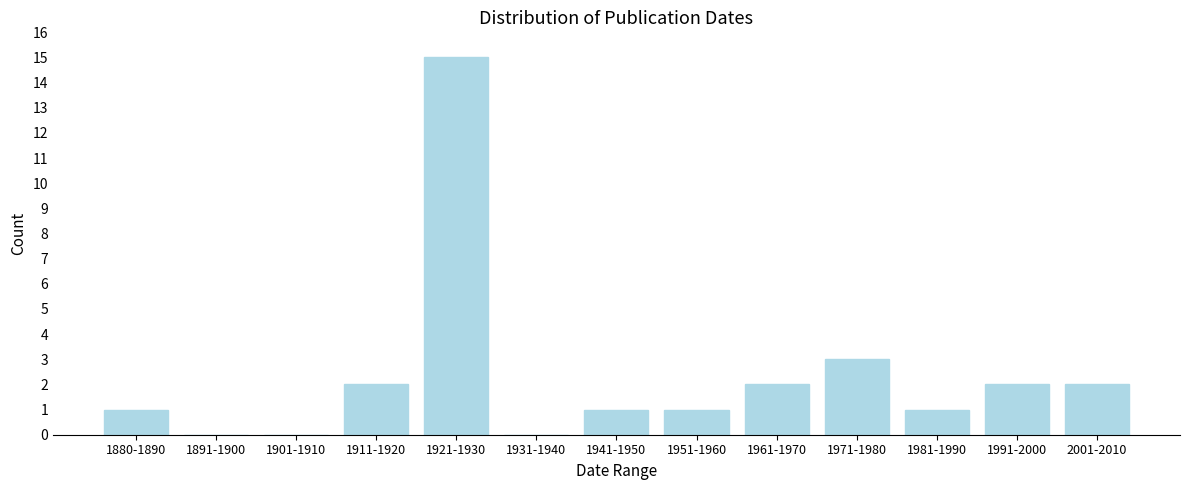

Reading right to left, extract all data points from this chart.

2001-2010=2	1991-2000=2	1981-1990=1	1971-1980=3	1961-1970=2	1951-1960=1	1941-1950=1	1931-1940=0	1921-1930=15	1911-1920=2	1901-1910=0	1891-1900=0	1880-1890=1